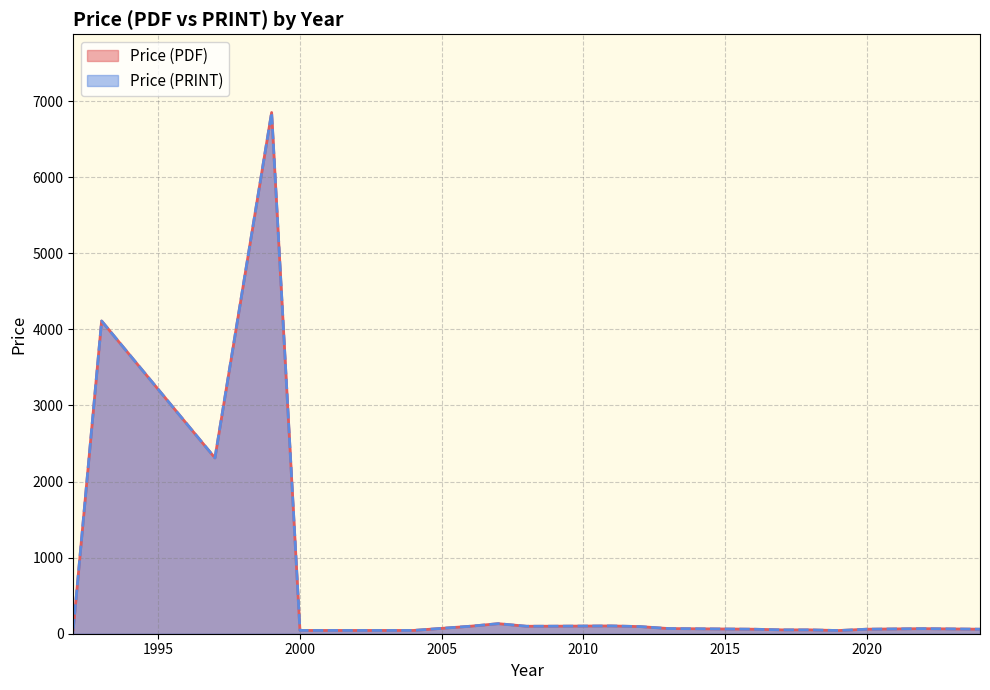

Does the chart display data point markers on the line(s)?

No